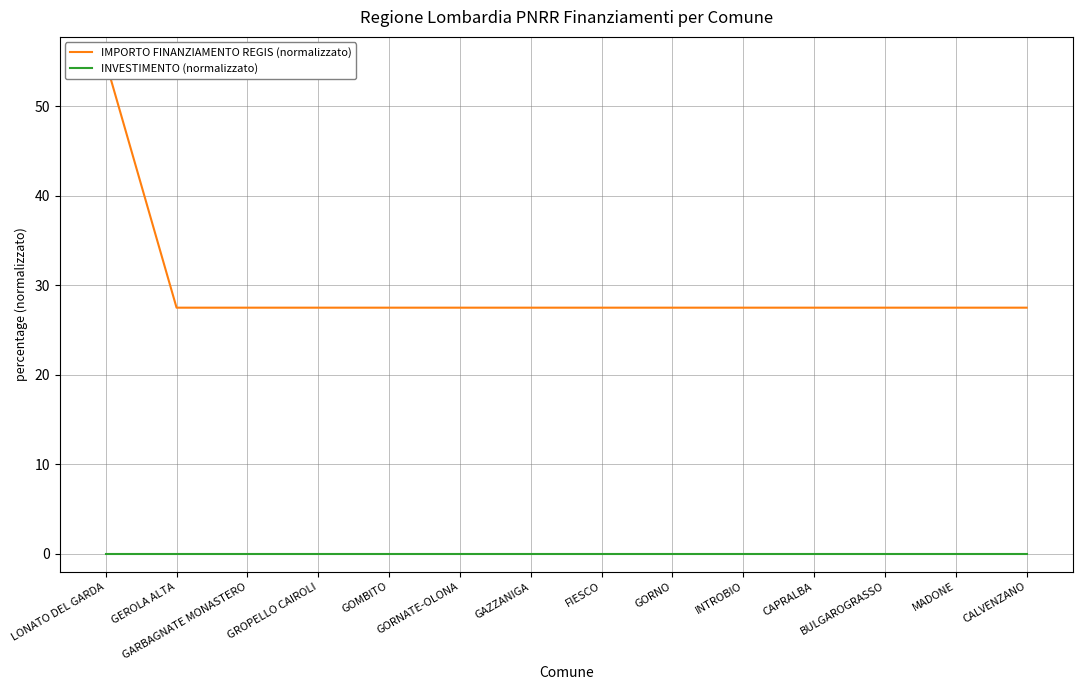

True or false: IMPORTO FINANZIAMENTO REGIS (normalizzato) and INVESTIMENTO (normalizzato) cross at least once.

False